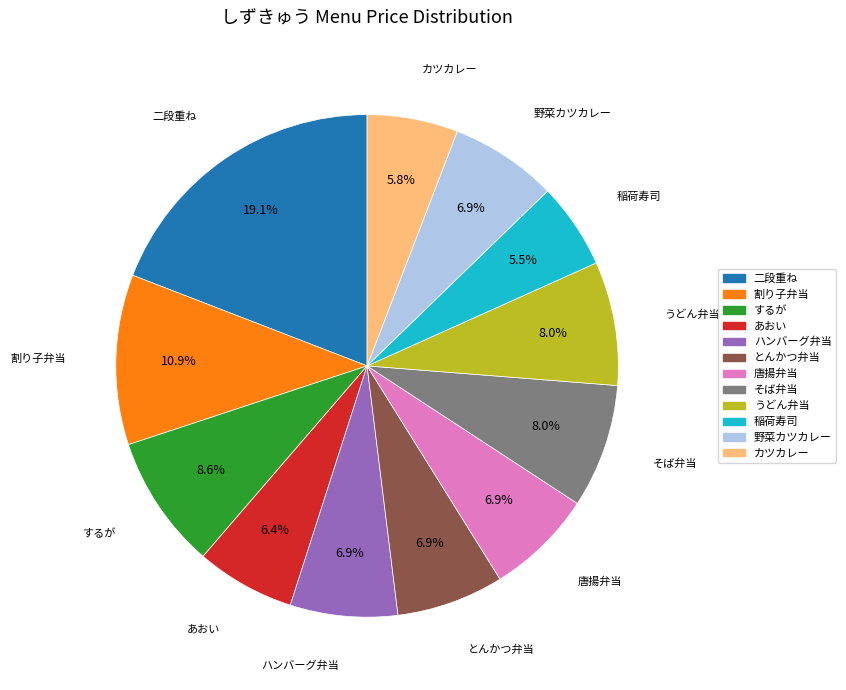

The 野菜カツカレー slice represents 7% of the pie. True or false?

True